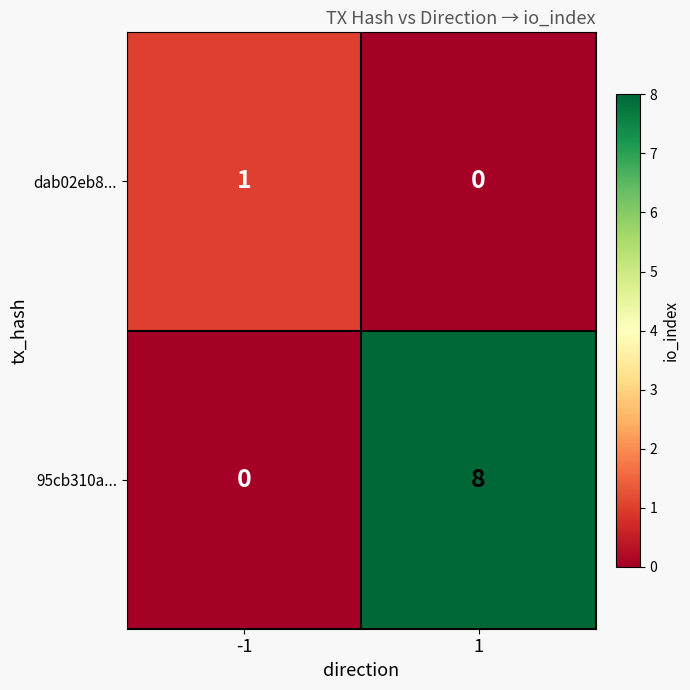

At which category is the sum across all series the highest?

1